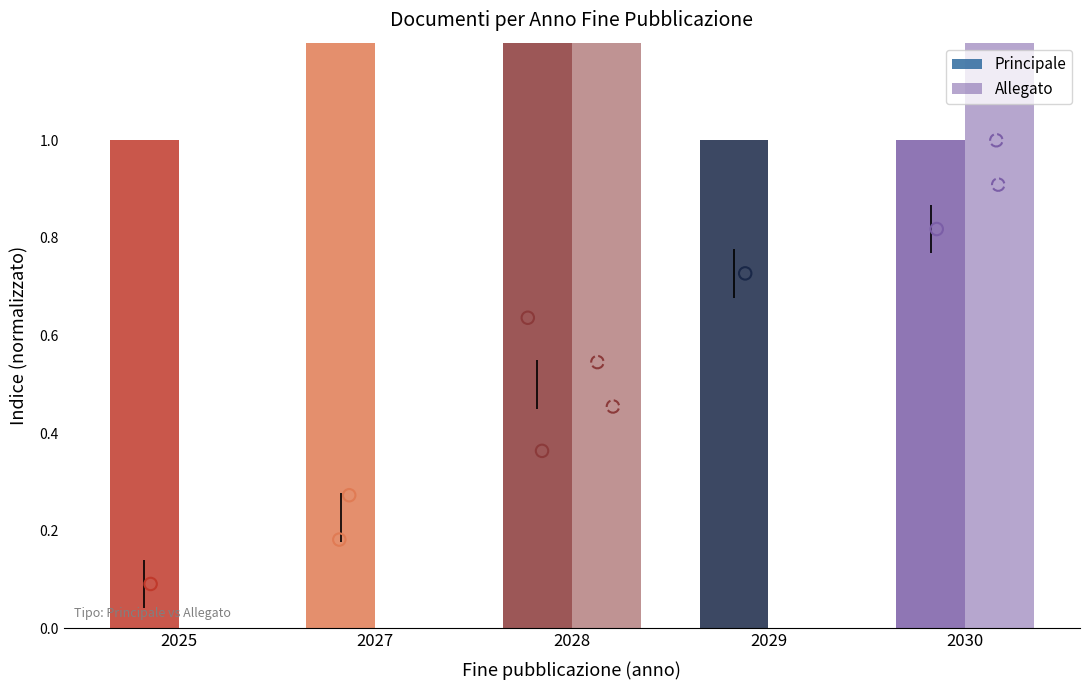

At how many categories does at least one series exceed 1?

3